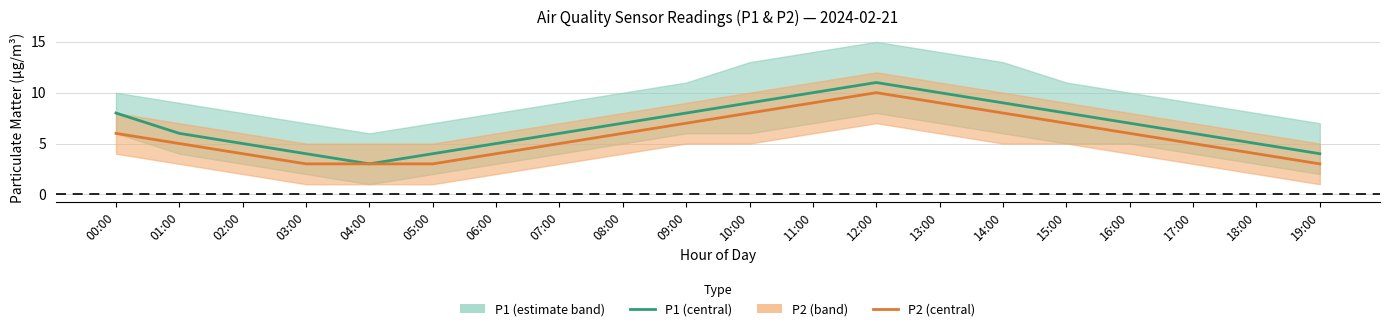

Reading left to right, list all the values displayed in this chart.

P1: 00:00=8	01:00=6	02:00=5	03:00=4	04:00=3	05:00=4	06:00=5	07:00=6	08:00=7	09:00=8	10:00=9	11:00=10	12:00=11	13:00=10	14:00=9	15:00=8	16:00=7	17:00=6	18:00=5	19:00=4
P2: 00:00=6	01:00=5	02:00=4	03:00=3	04:00=3	05:00=3	06:00=4	07:00=5	08:00=6	09:00=7	10:00=8	11:00=9	12:00=10	13:00=9	14:00=8	15:00=7	16:00=6	17:00=5	18:00=4	19:00=3